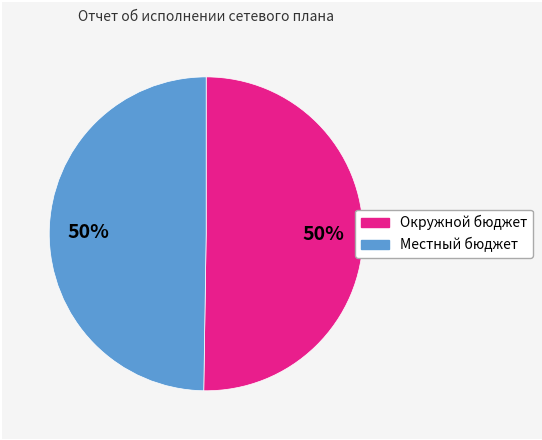

Do Окружной бюджет and Местный бюджет together represent more than half of the pie?

Yes